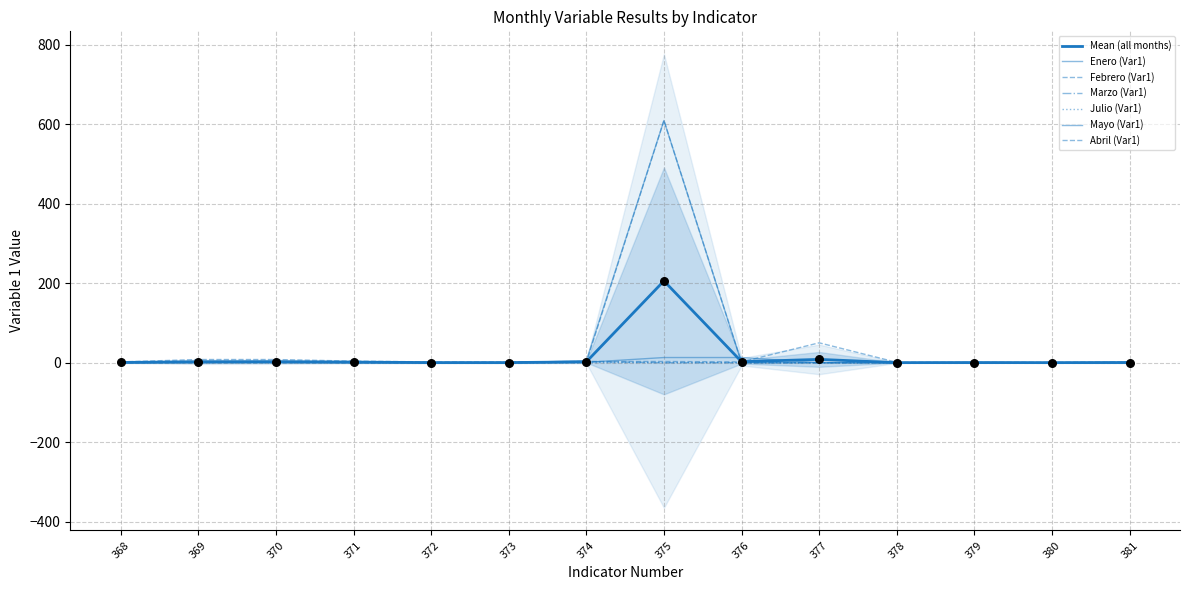

Which series reaches the minimum Y coordinate?

Enero (Var1)